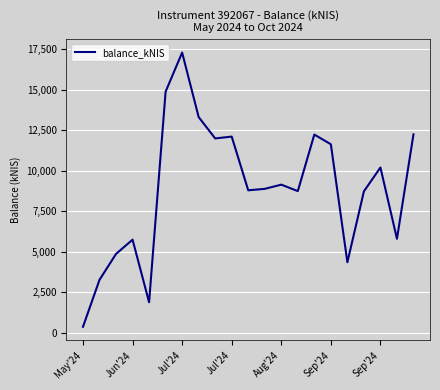

What is the maximum value shown in the chart?

17288.9